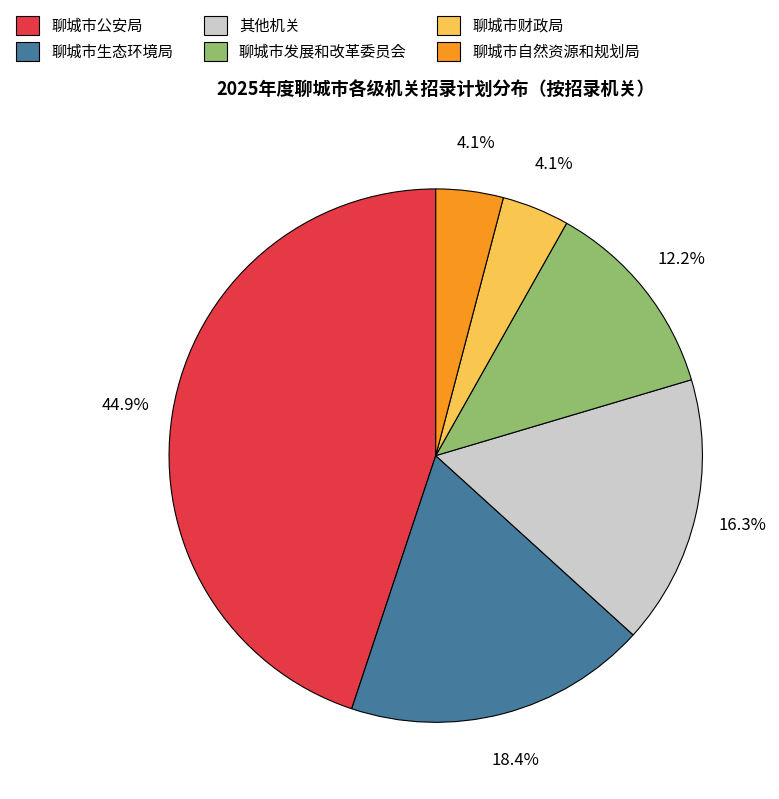

How many segments does this pie chart have?

6